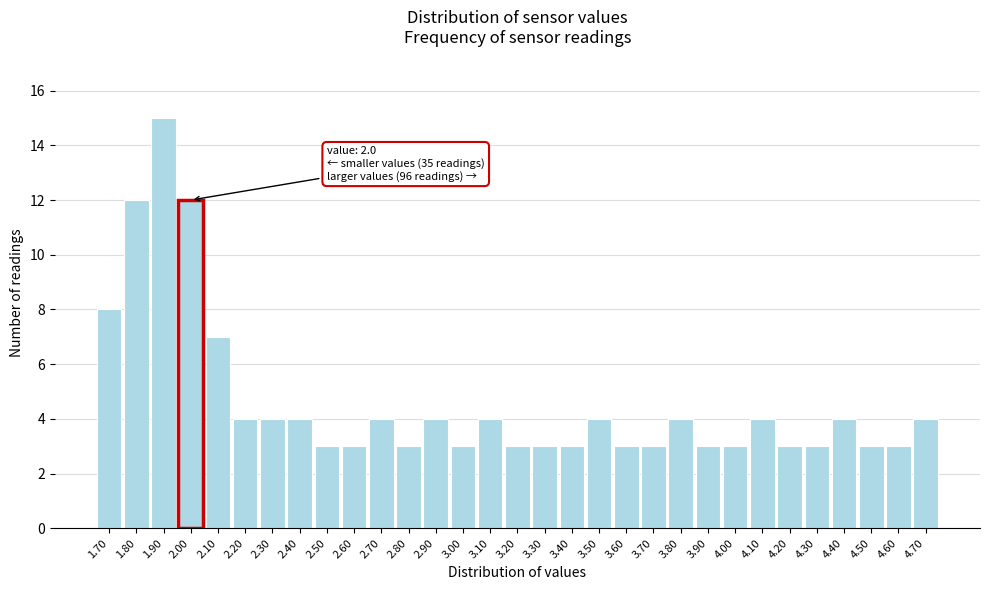

What is the average value?

5